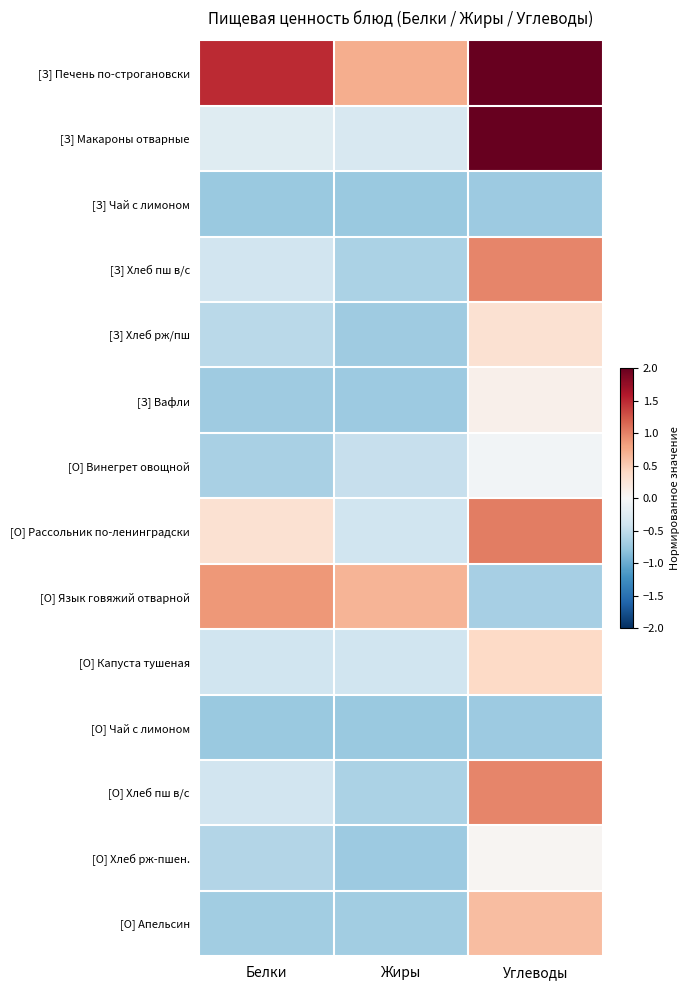

At Жиры, list the series in order from smallest to largest.

[З] Чай с лимоном, [О] Чай с лимоном, [З] Вафли, [О] Хлеб рж-пшен., [З] Хлеб рж/пш, [О] Апельсин, [З] Хлеб пш в/с, [О] Хлеб пш в/с, [О] Винегрет овощной, [О] Рассольник по-ленинградски, [О] Капуста тушеная, [З] Макароны отварные, [О] Язык говяжий отварной, [З] Печень по-строгановски